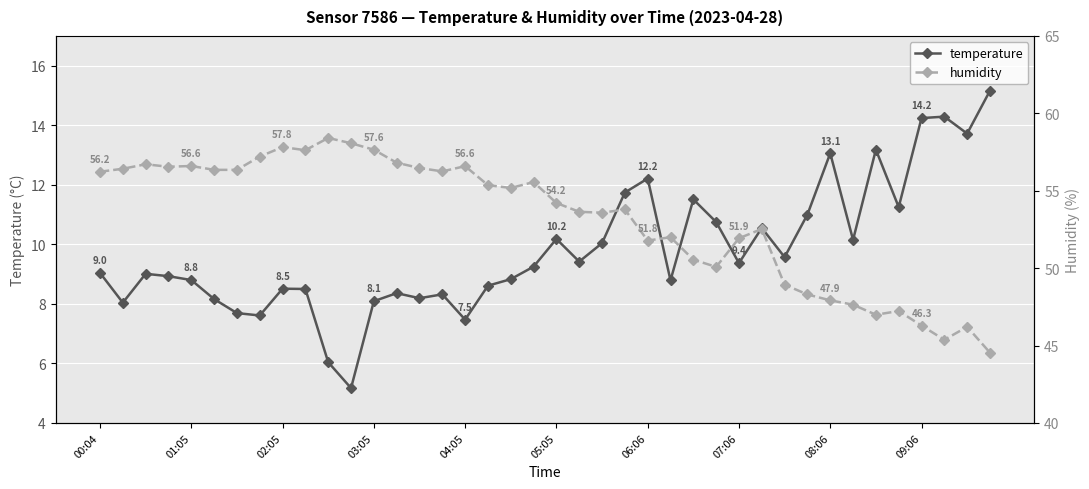

What is the sum of all temperature values?

392.8